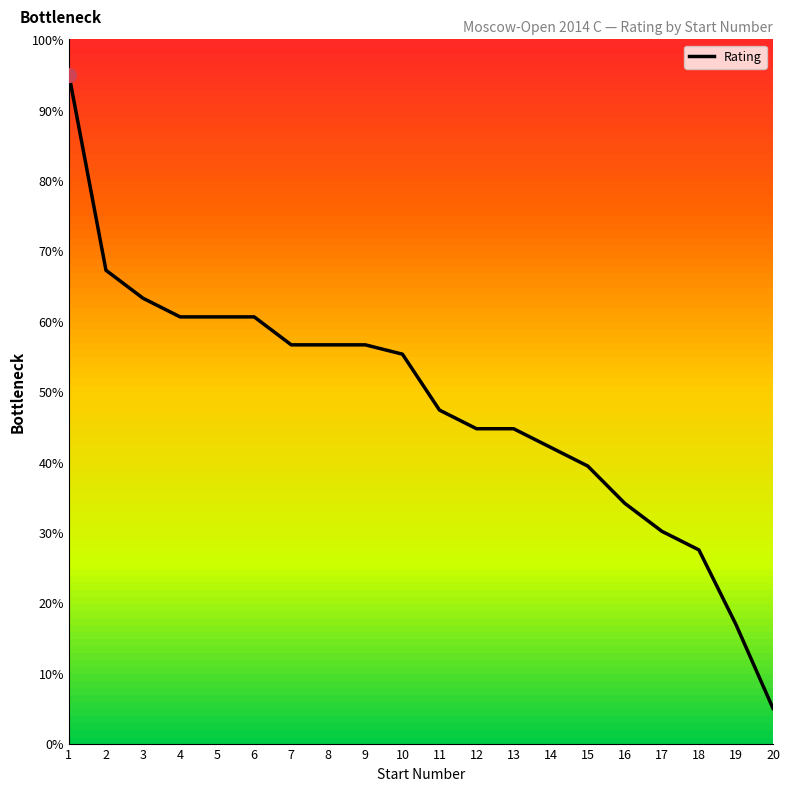

At which category does the chart reach its minimum across all series?

20